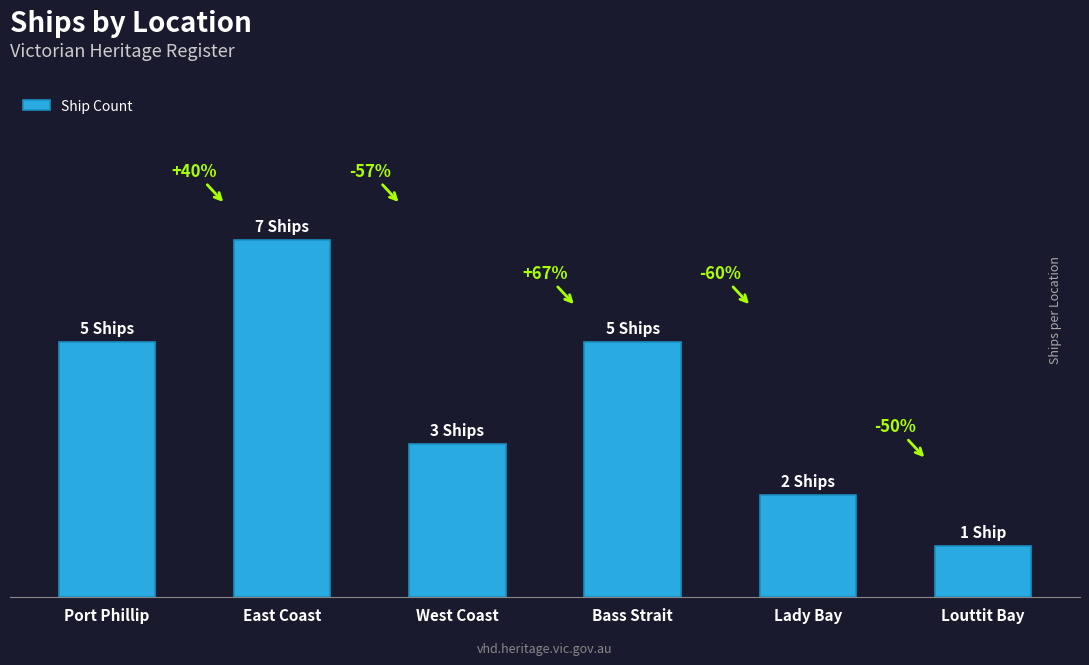

Which category has the highest value across all series?

East Coast